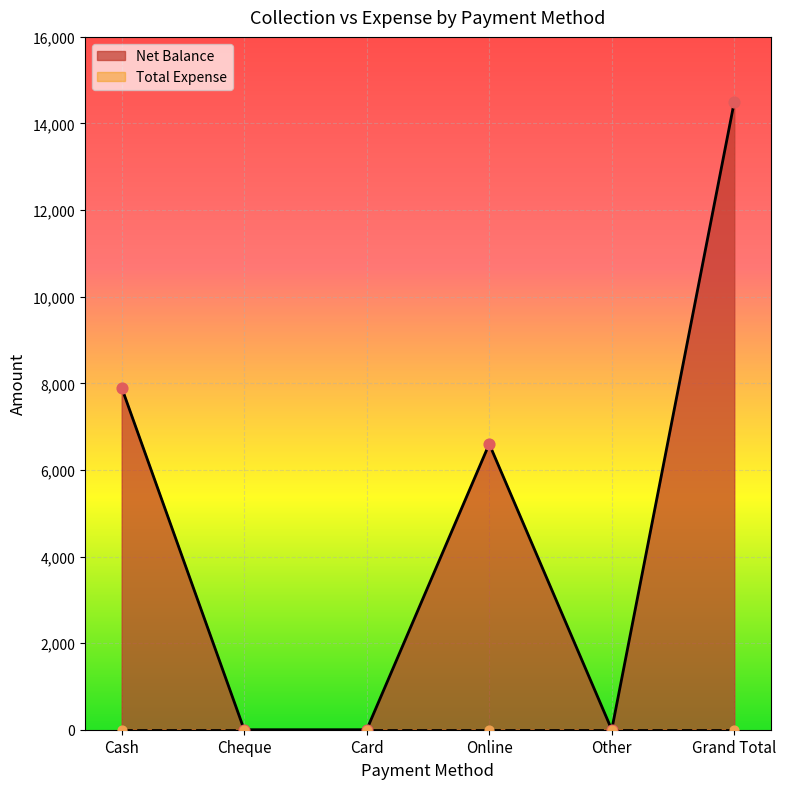

Between Other and Cheque, which is larger?

Other